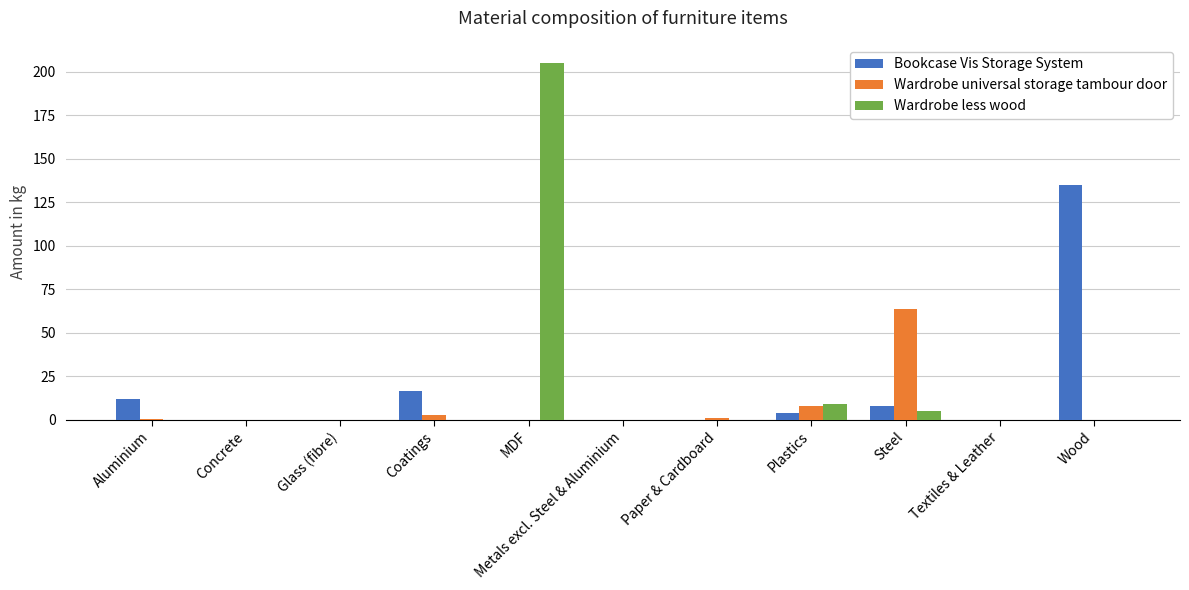

At which label does Bookcase Vis Storage System reach its peak?

Wood